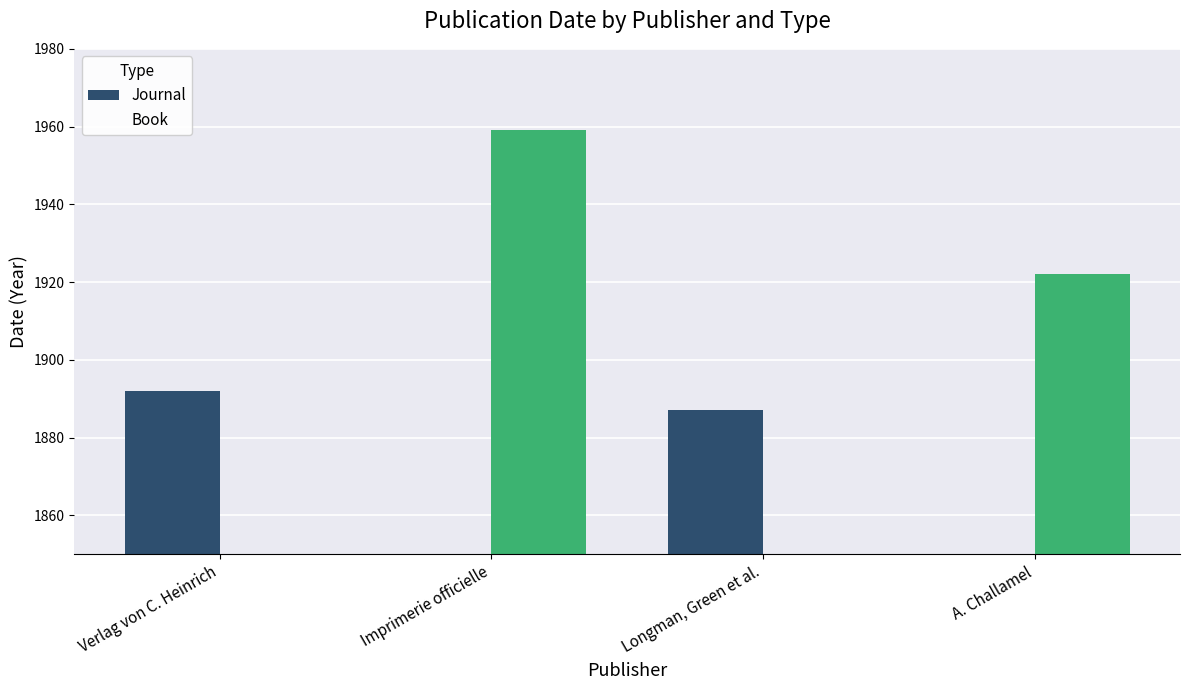

Is it true that Book equals 1959 at Imprimerie officielle?

True